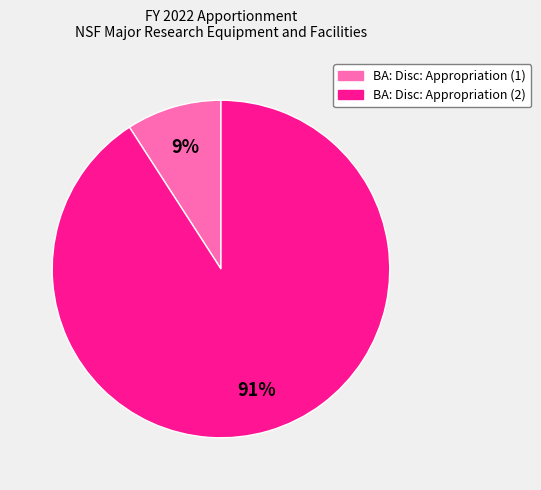

Is there a majority slice in this chart?

Yes